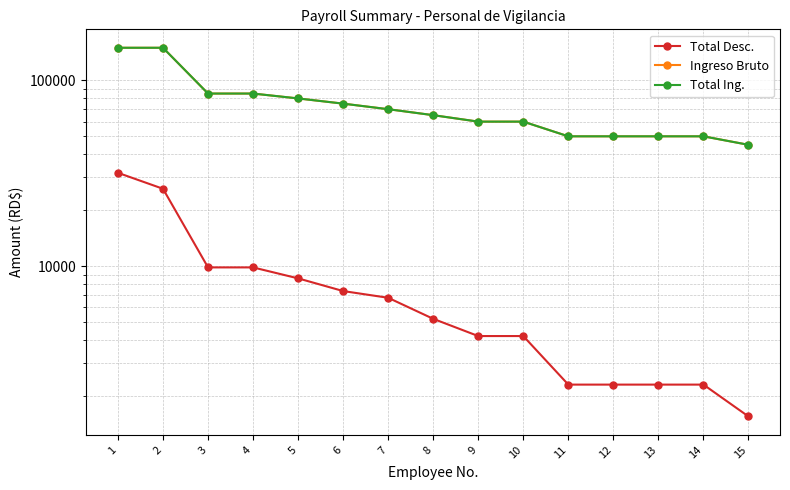

What are all the series names shown in the legend?

Total Desc., Ingreso Bruto, Total Ing.